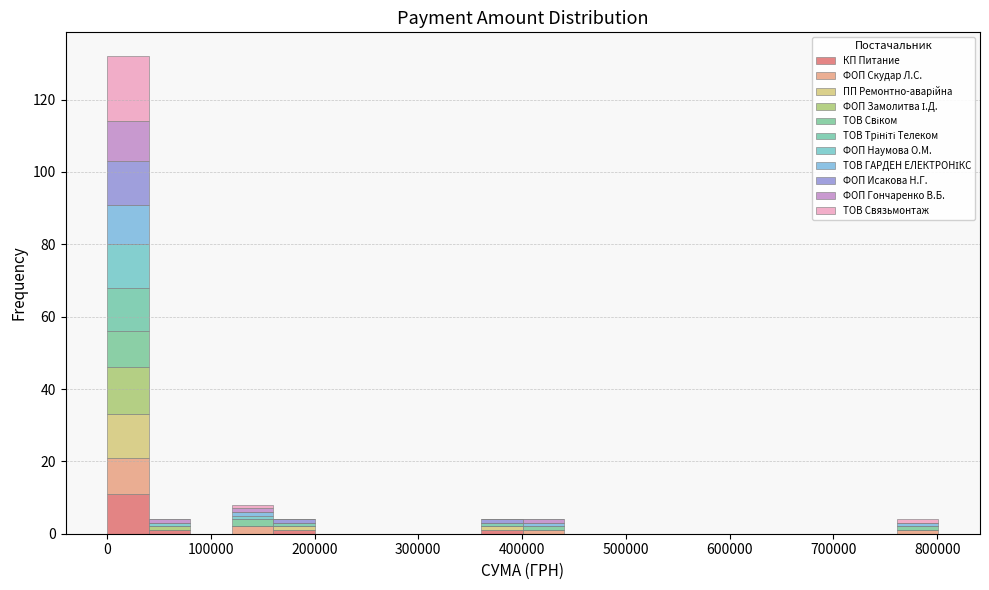

Which range on the x-axis has the tallest stacked bar (by total height)?

0 to 40000